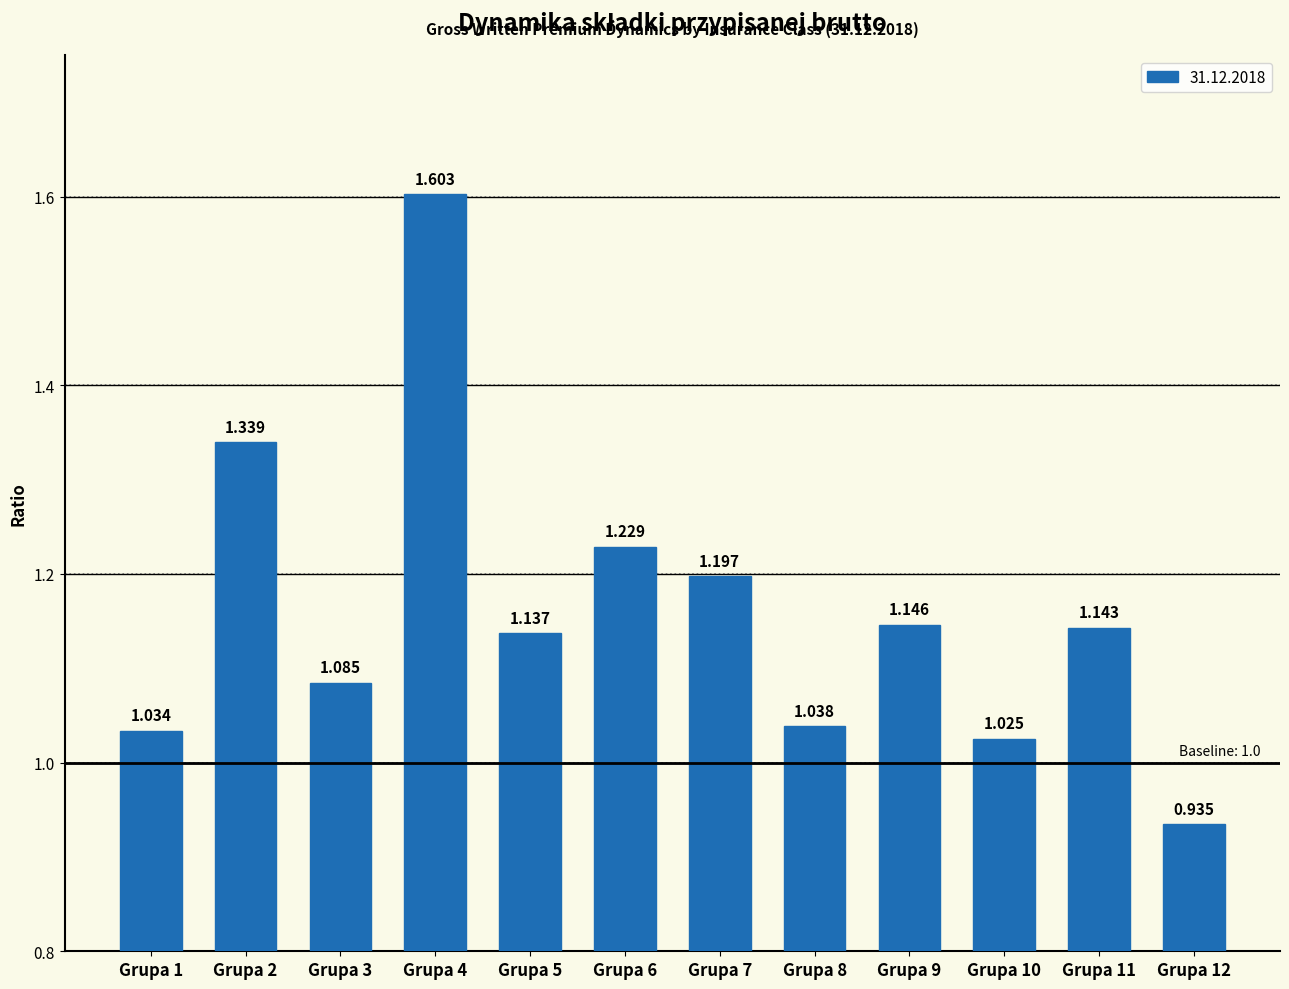

What is the average value?

1.2